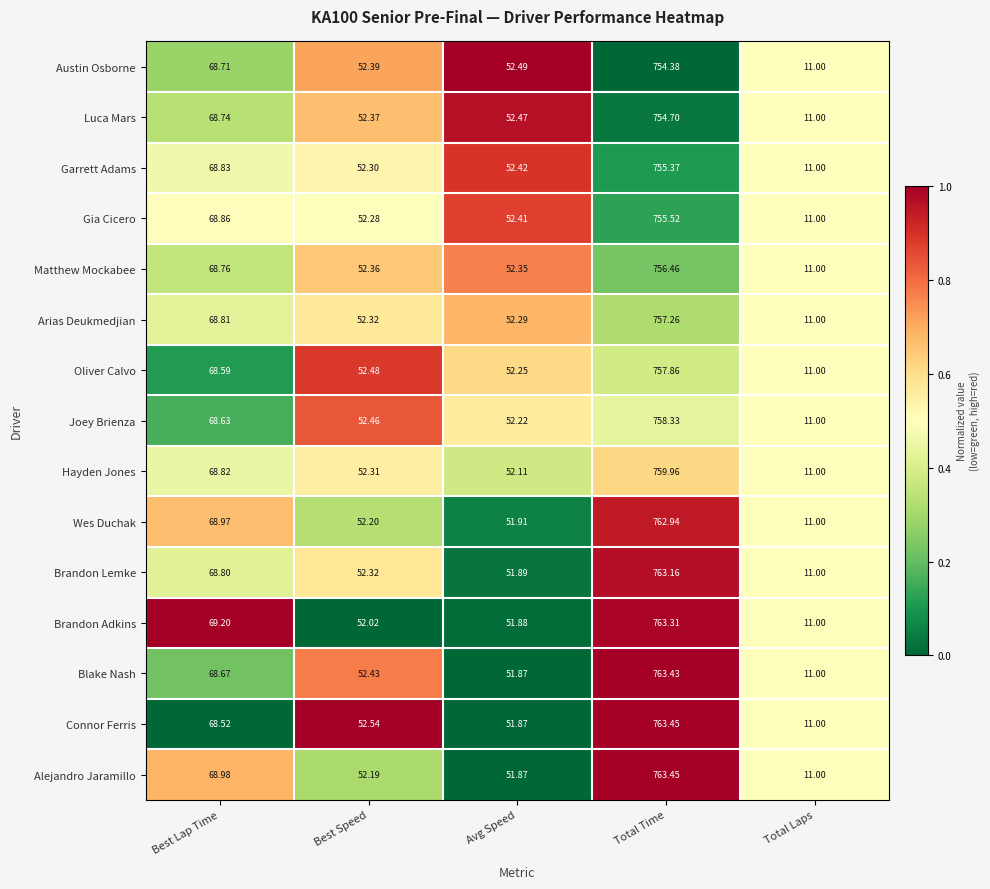

Which label corresponds to the largest value in the chart?

Total Time